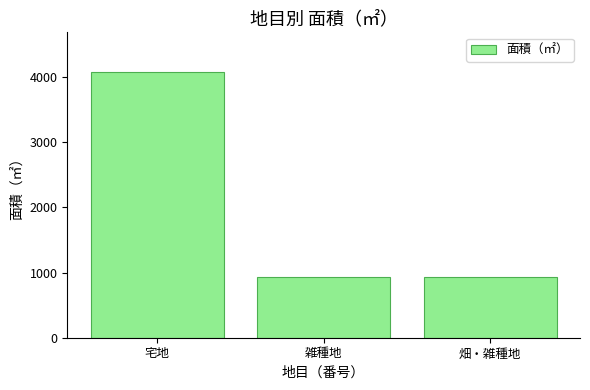

What is the minimum value shown in the chart?

938.0